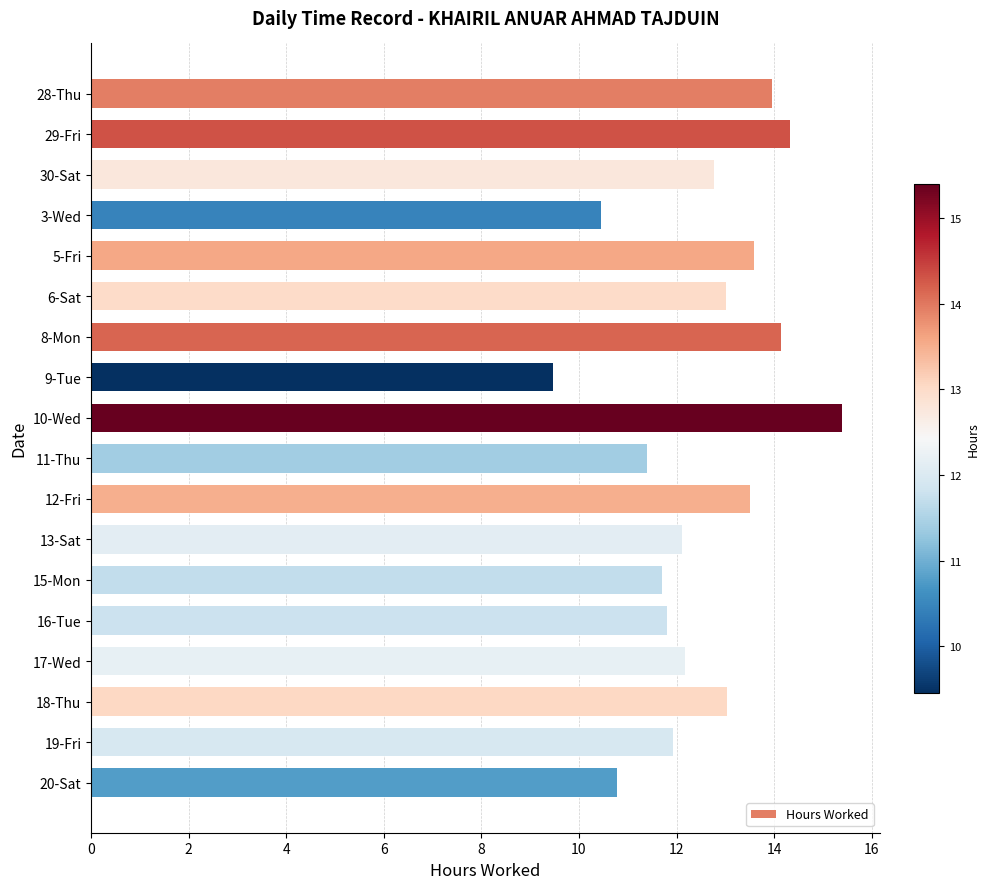

What is the sum of the values at 15-Mon and 29-Fri?

26.0